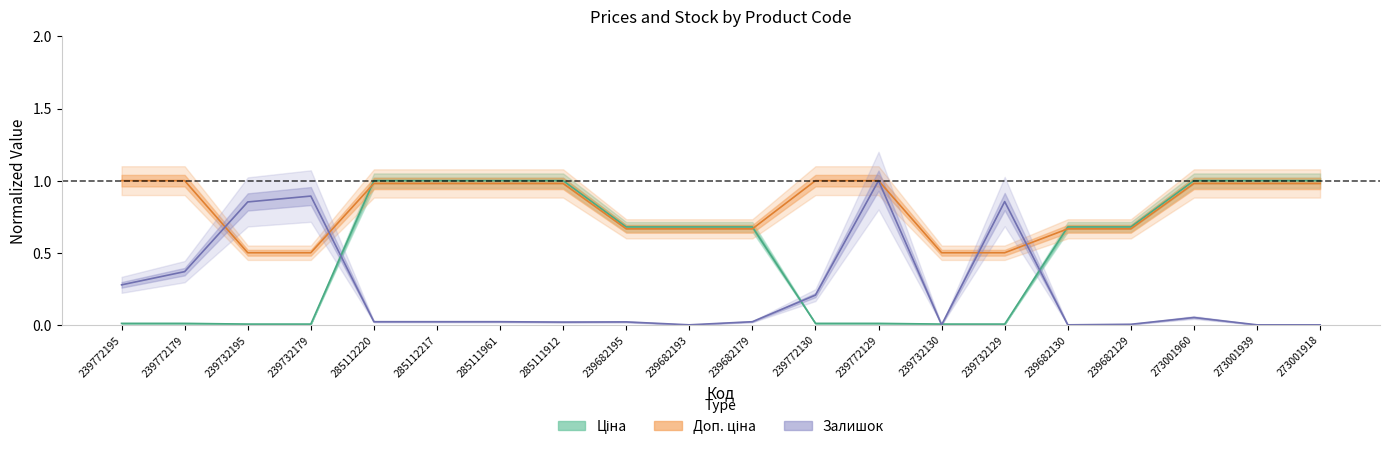

Does the chart display data point markers on the line(s)?

No